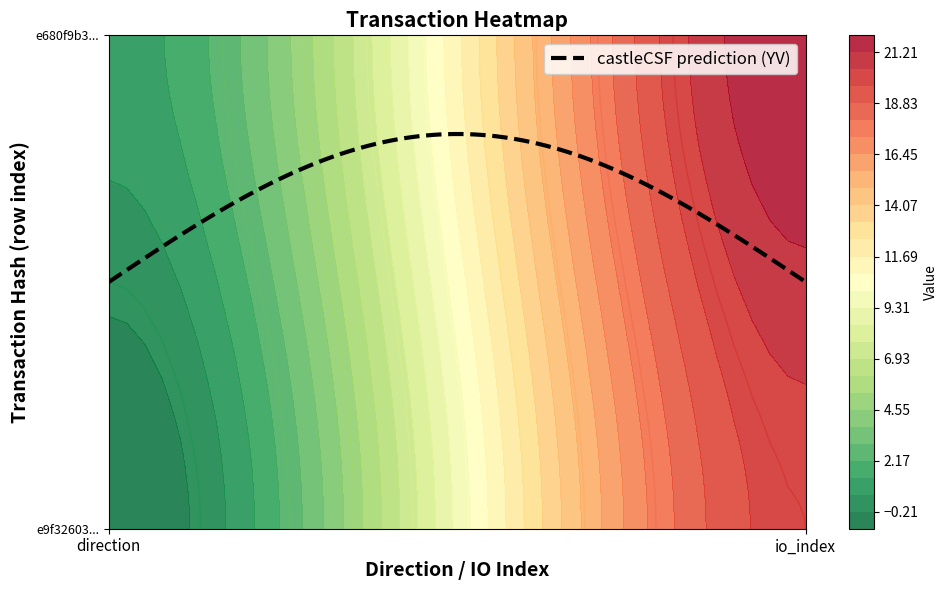

How many data points in e680f9b3b96ad55b9e47cea48ceaa6c26bcdfa4 are less than 22?

1